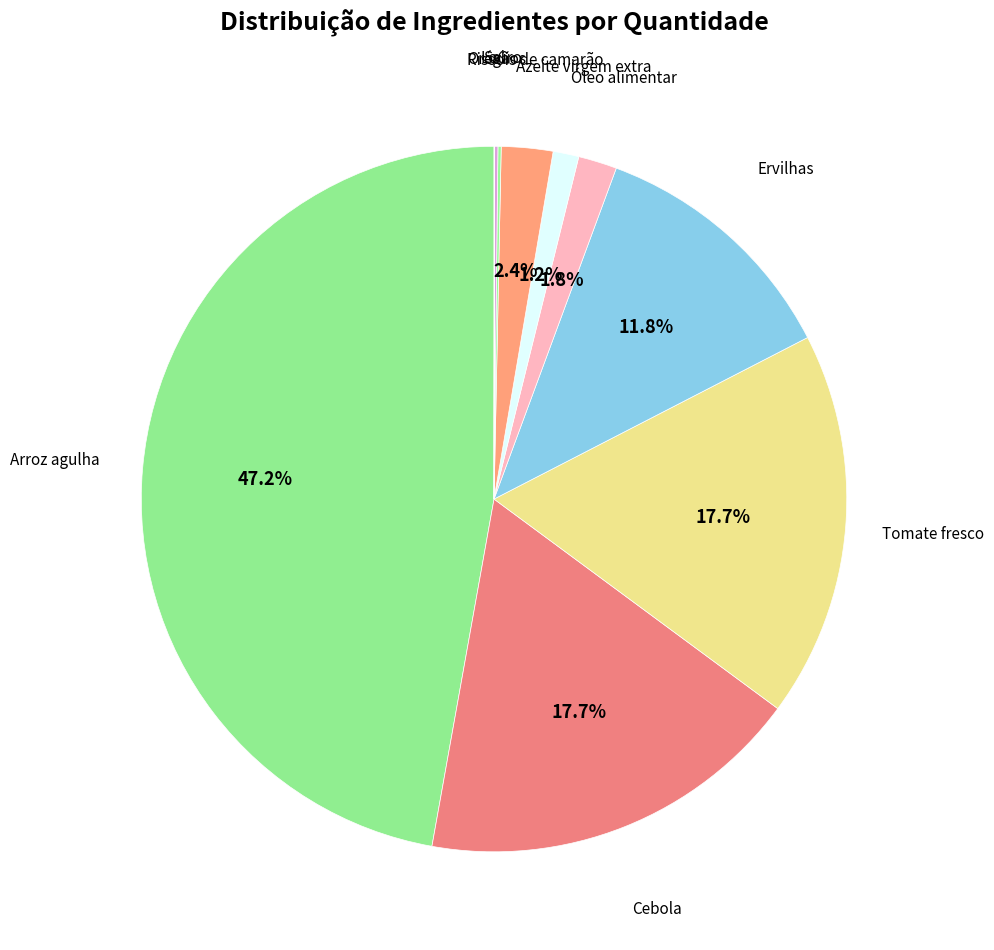

How many slices are in this pie chart?

10